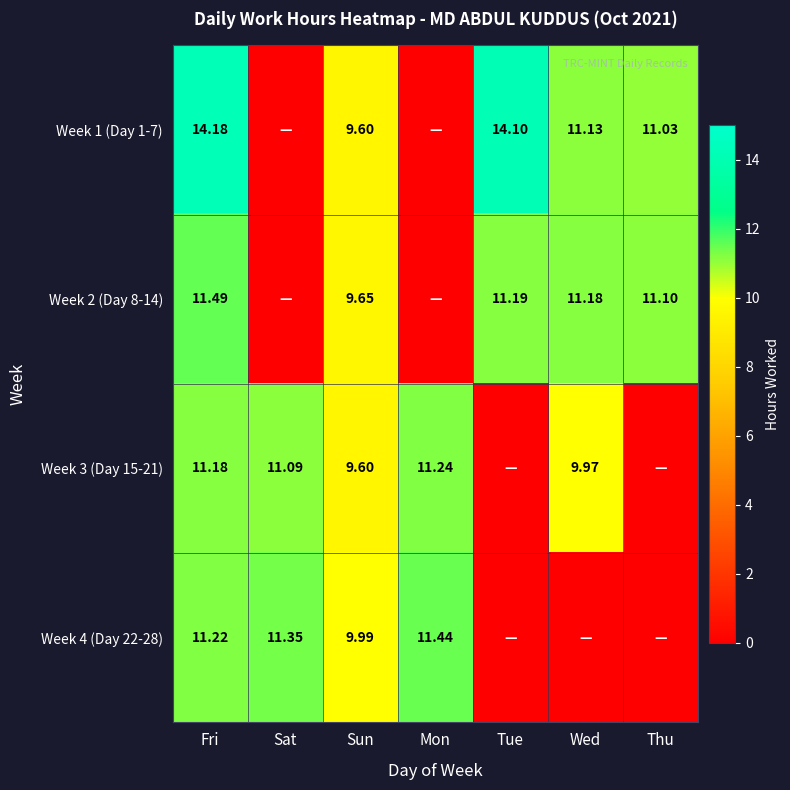

Which category has the highest value in the Week 3 (Day 15-21) series?

Mon